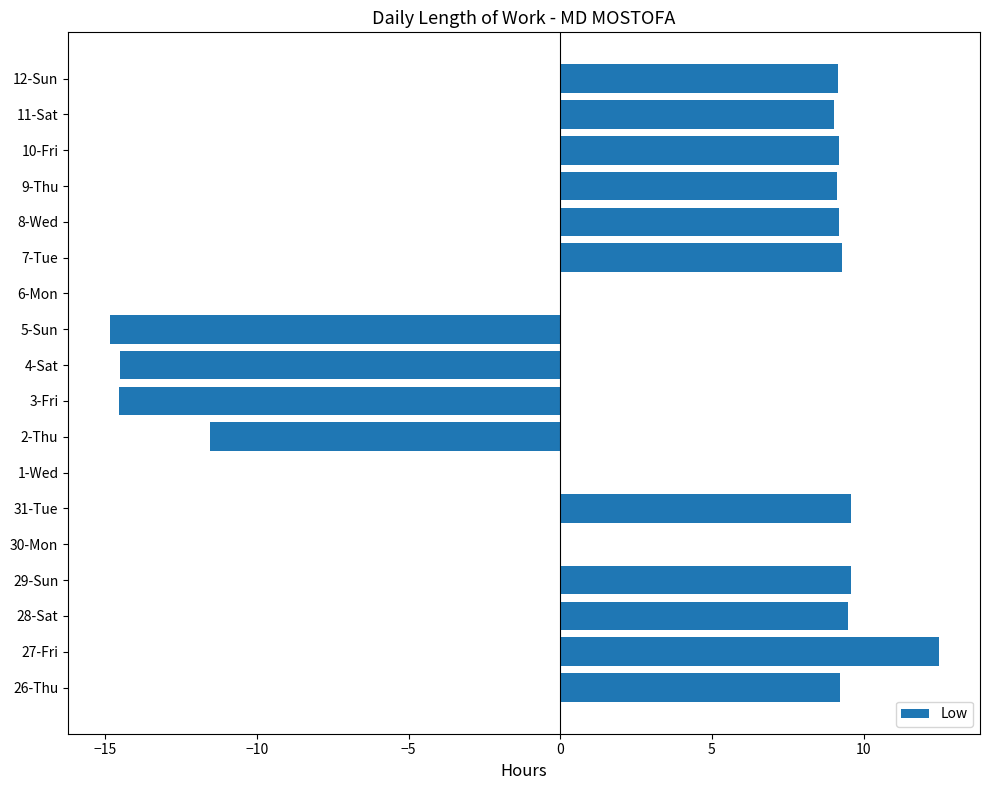

Are the bars grouped side by side (vs. stacked)?

No